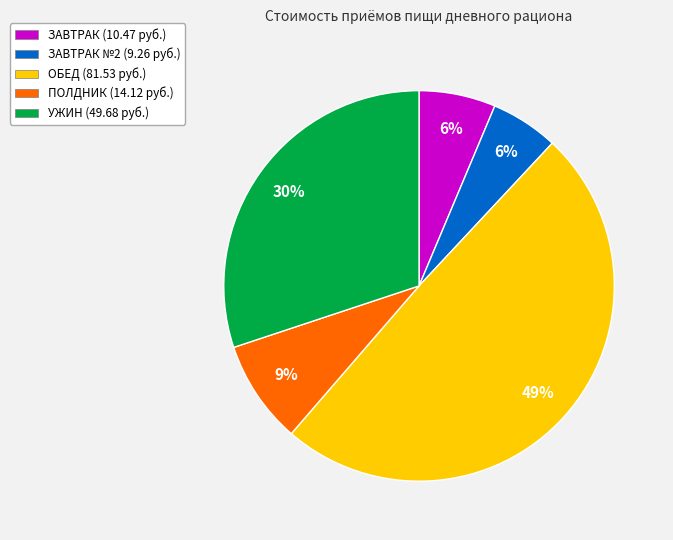

To the nearest percent, what is the average slice percentage?

20%